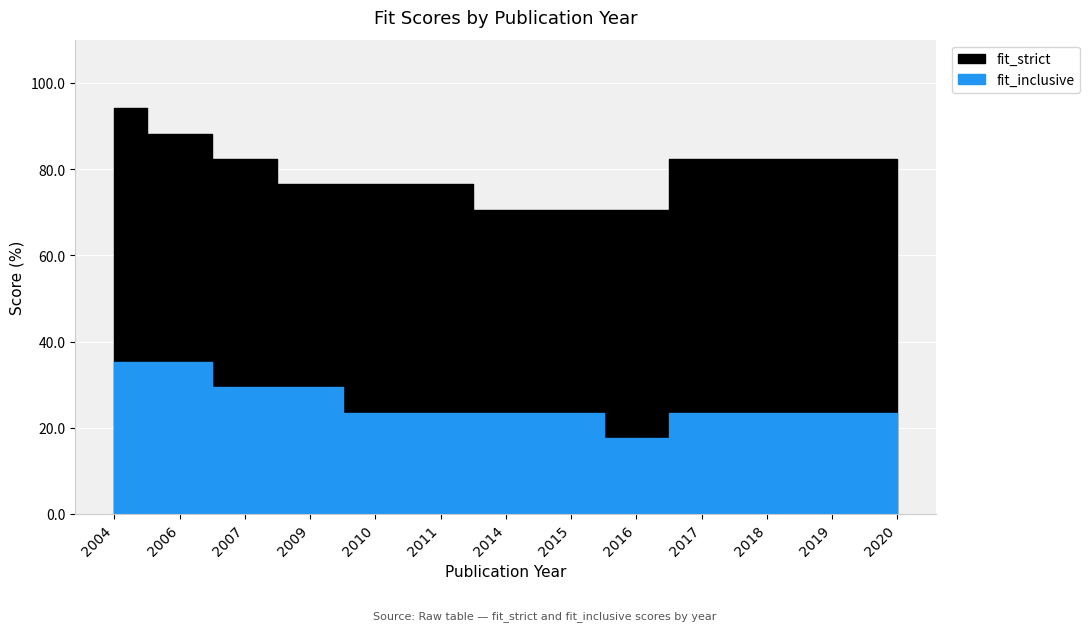

True or false: fit_strict and fit_inclusive intersect in this chart.

False